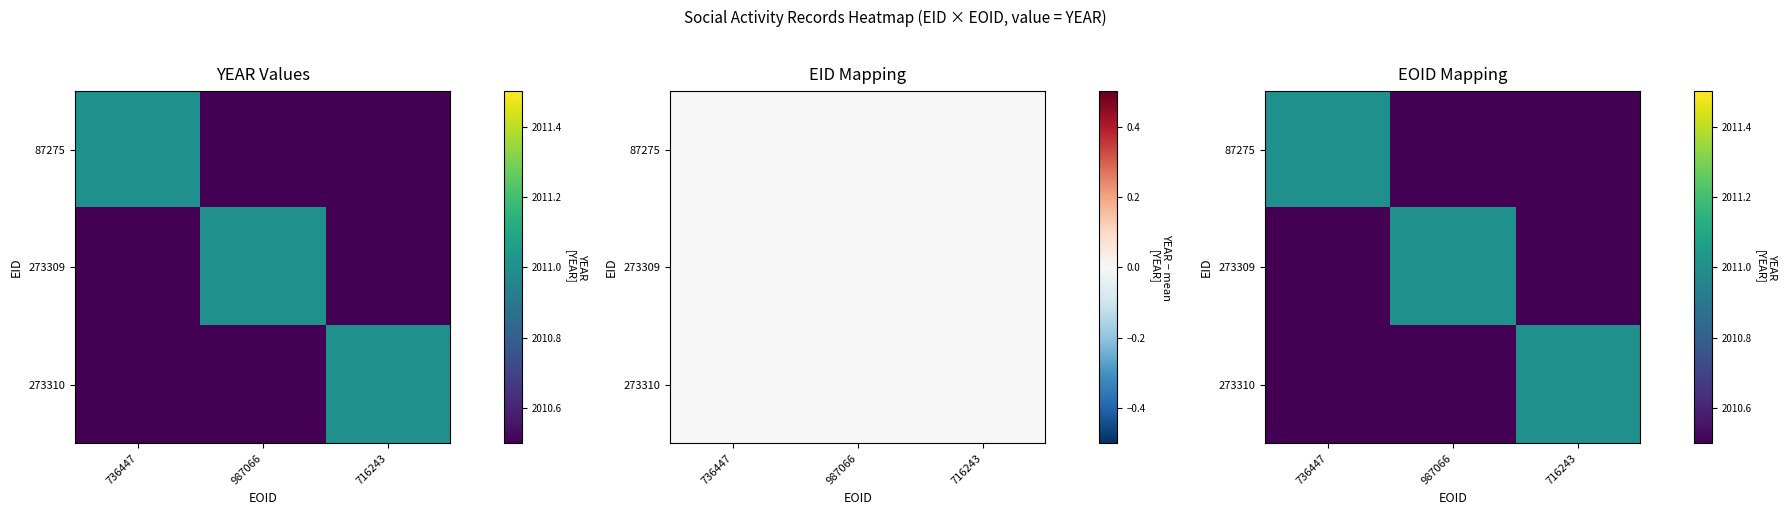

List the series in order of their peak value, lowest first.

87275, 273309, 273310